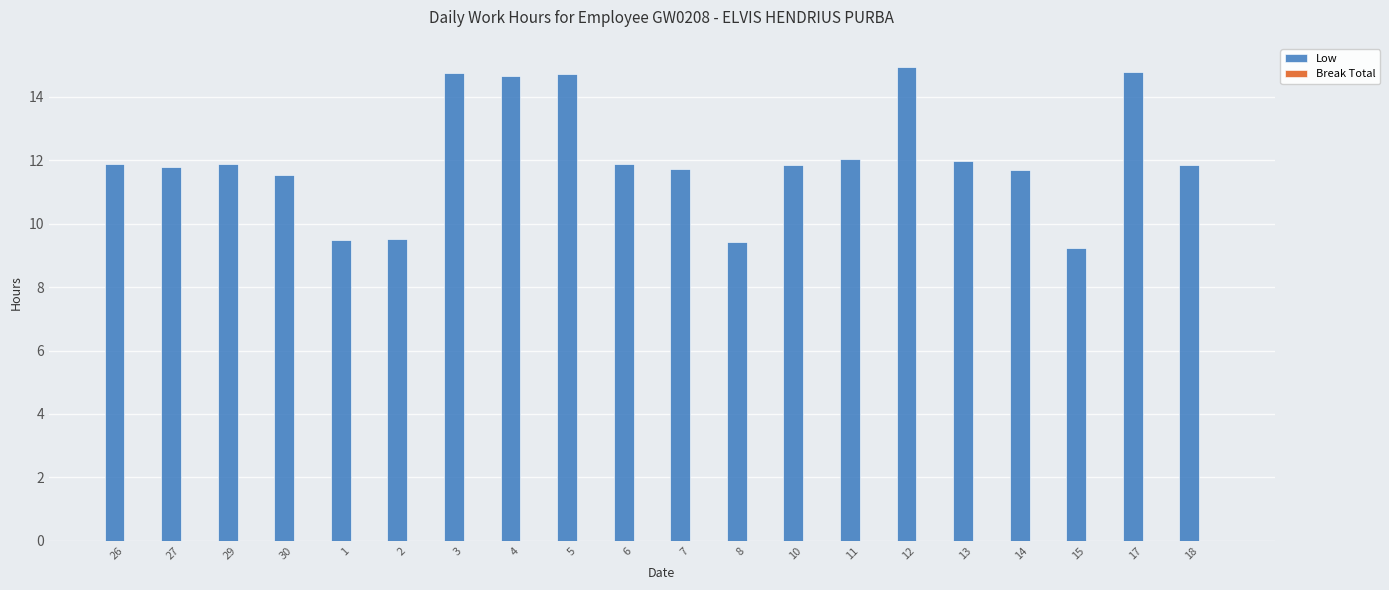

Does the chart contain stacked bars?

No